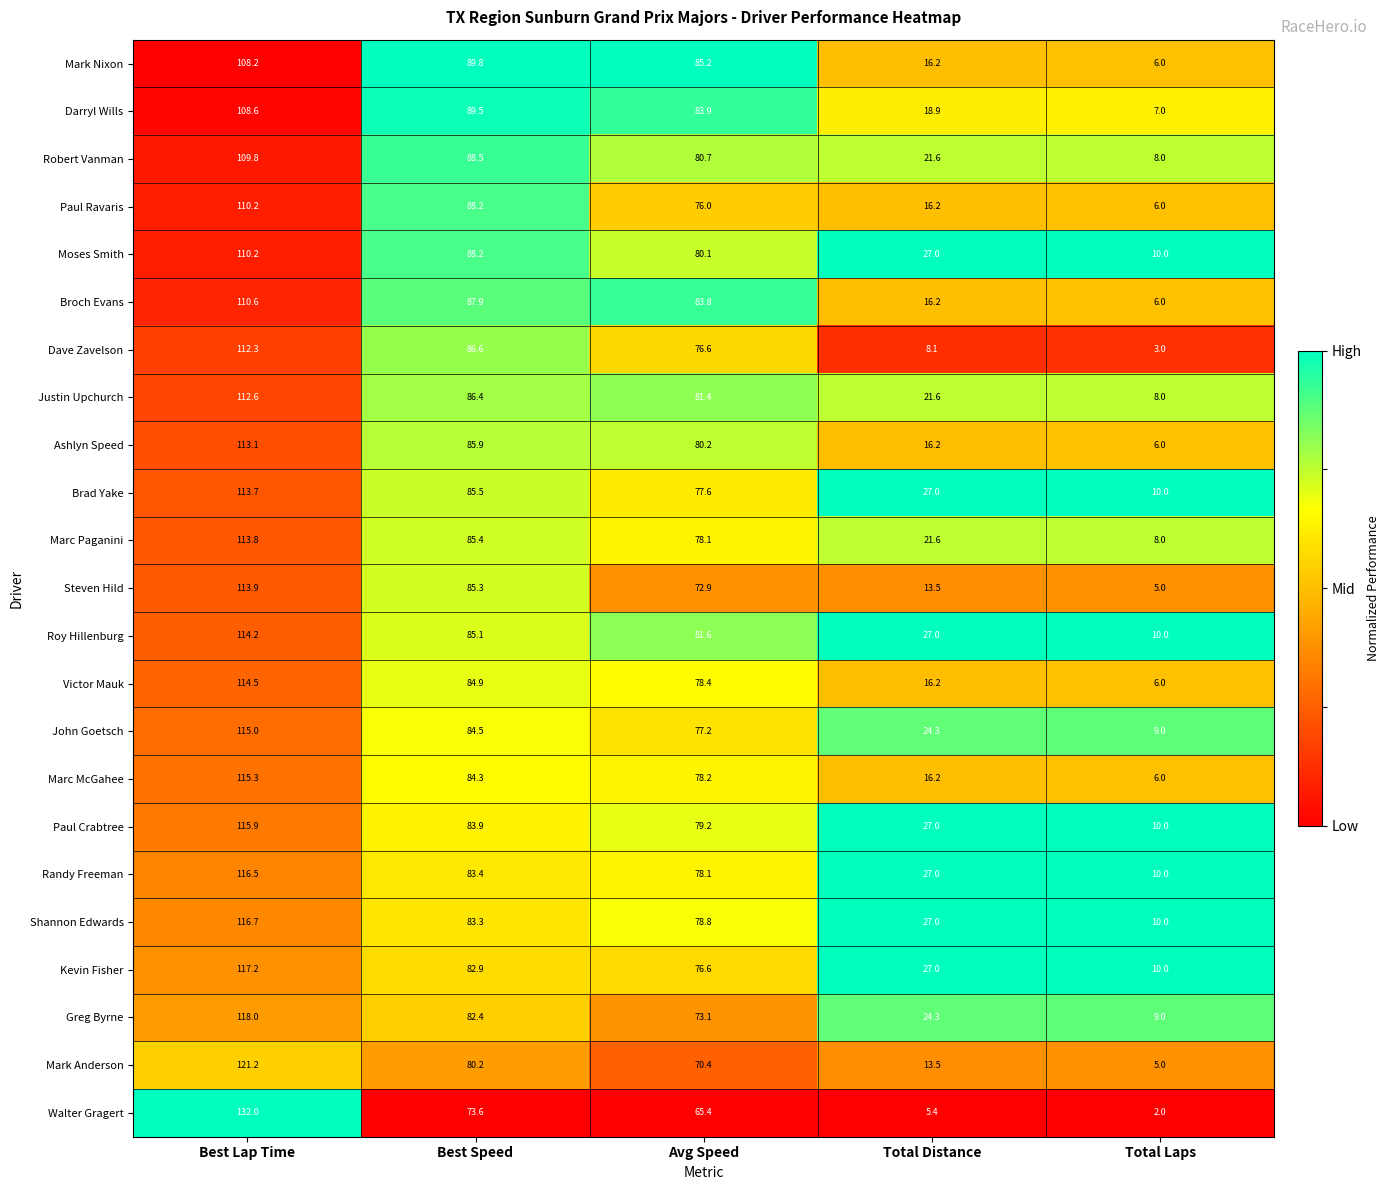

What is the difference between the second highest and minimum values in the Justin Upchurch series?

78.4